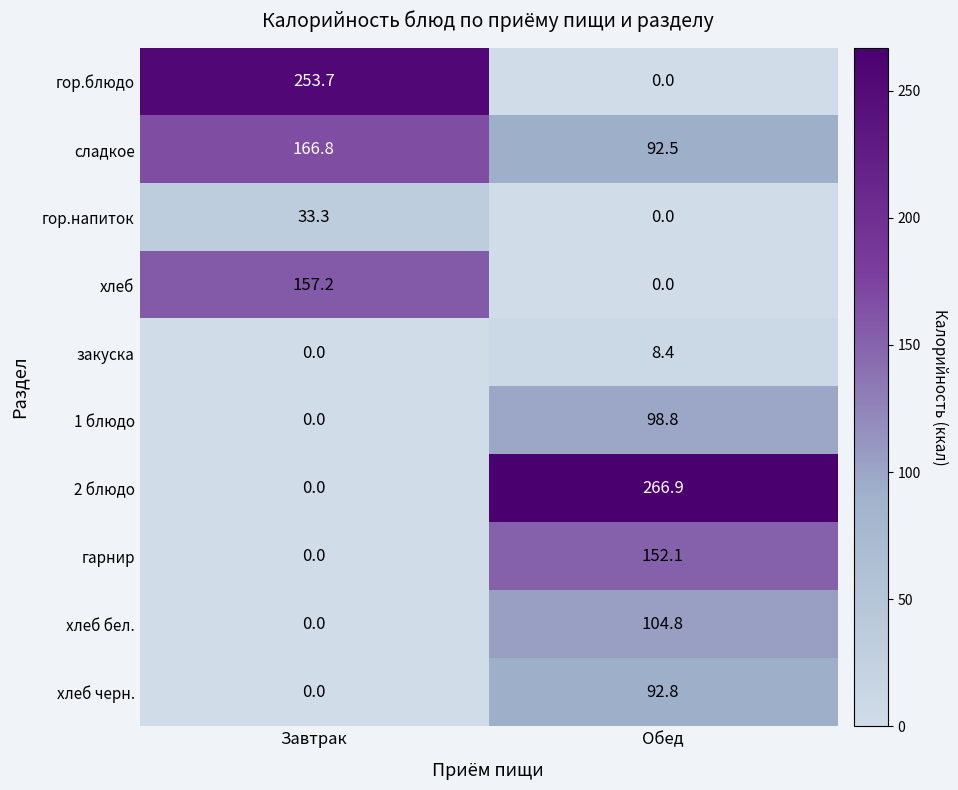

Reading left to right, list all the values displayed in this chart.

гор.блюдо: Завтрак=253.7	Обед=0.0
сладкое: Завтрак=166.8	Обед=92.5
гор.напиток: Завтрак=33.3	Обед=0.0
хлеб: Завтрак=157.2	Обед=0.0
закуска: Завтрак=0.0	Обед=8.4
1 блюдо: Завтрак=0.0	Обед=98.8
2 блюдо: Завтрак=0.0	Обед=266.9
гарнир: Завтрак=0.0	Обед=152.1
хлеб бел.: Завтрак=0.0	Обед=104.8
хлеб черн.: Завтрак=0.0	Обед=92.8